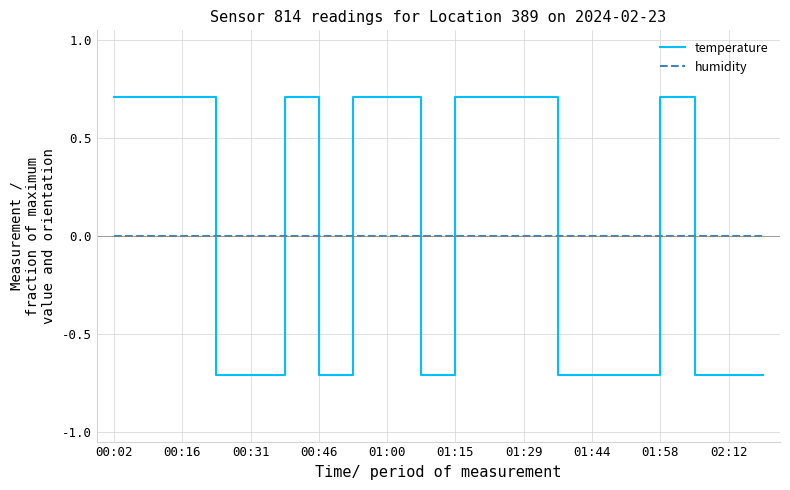

How many times do humidity and temperature cross each other?

9